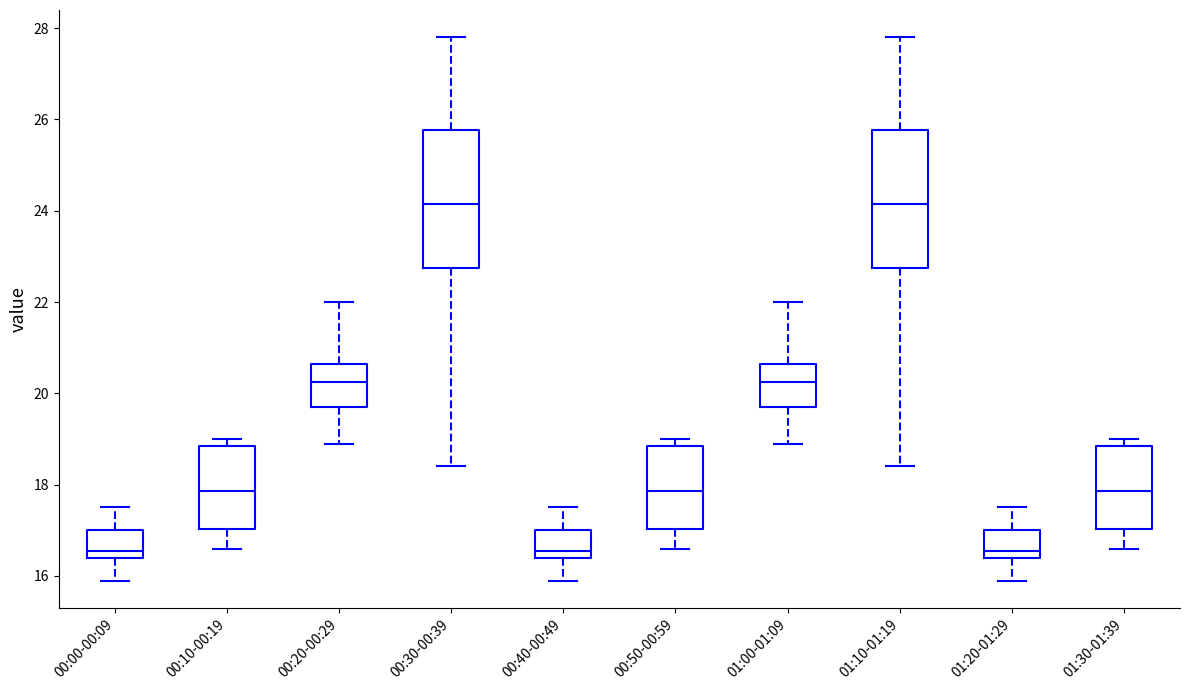

Reading left to right, transcribe this box plot: for each box, give where its median line is, the range the box spans, and where its two whiskers end, as read against the y-axis. The values are not printed on the chart, so give them approximately, as read against the axis.

00:00-00:09: median 16.6, box 16.4 to 17.0, whiskers 16.0 to 17.6
00:10-00:19: median 17.8, box 17.0 to 18.8, whiskers 16.6 to 19.0
00:20-00:29: median 20.2, box 19.8 to 20.6, whiskers 19.0 to 22.0
00:30-00:39: median 24.2, box 22.8 to 25.8, whiskers 18.4 to 27.8
00:40-00:49: median 16.6, box 16.4 to 17.0, whiskers 16.0 to 17.6
00:50-00:59: median 17.8, box 17.0 to 18.8, whiskers 16.6 to 19.0
01:00-01:09: median 20.2, box 19.8 to 20.6, whiskers 19.0 to 22.0
01:10-01:19: median 24.2, box 22.8 to 25.8, whiskers 18.4 to 27.8
01:20-01:29: median 16.6, box 16.4 to 17.0, whiskers 16.0 to 17.6
01:30-01:39: median 17.8, box 17.0 to 18.8, whiskers 16.6 to 19.0